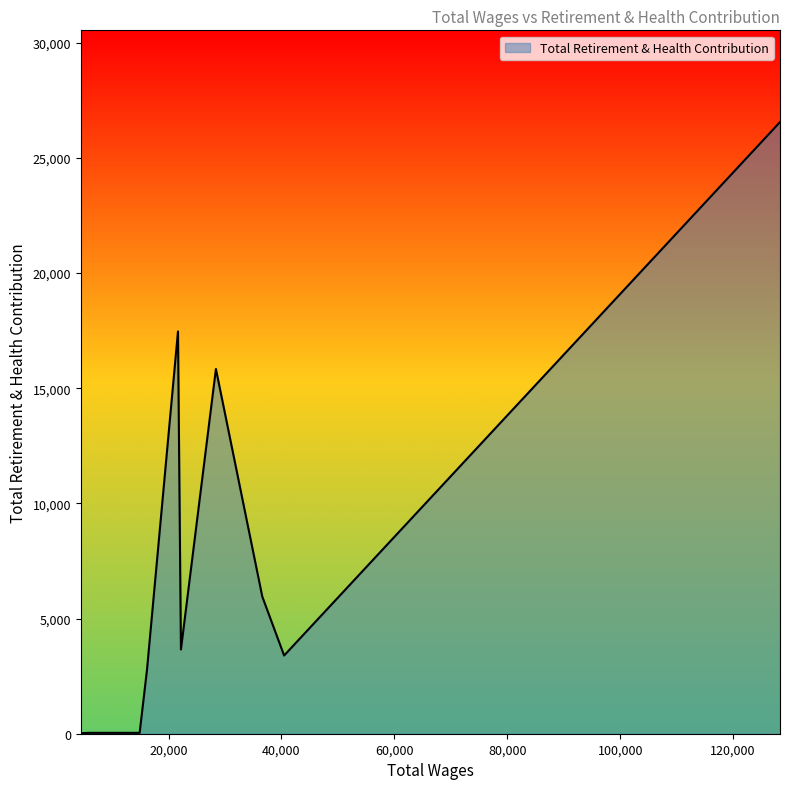

What is the difference between the maximum and minimum values?

26533